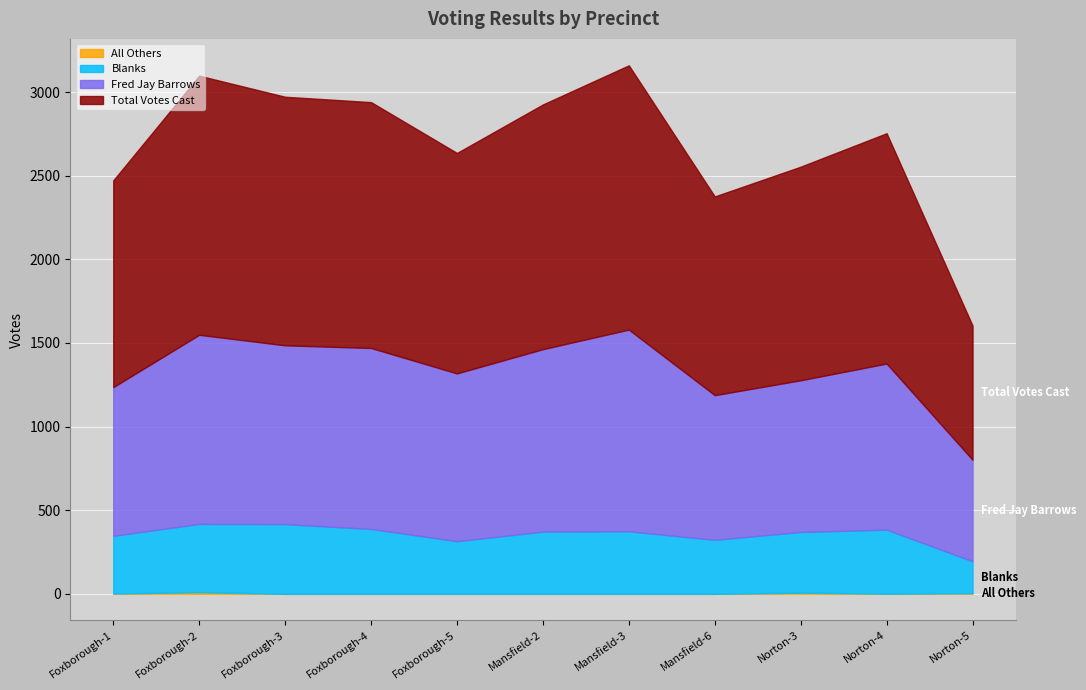

At which category is the sum across all series the highest?

Mansfield-3